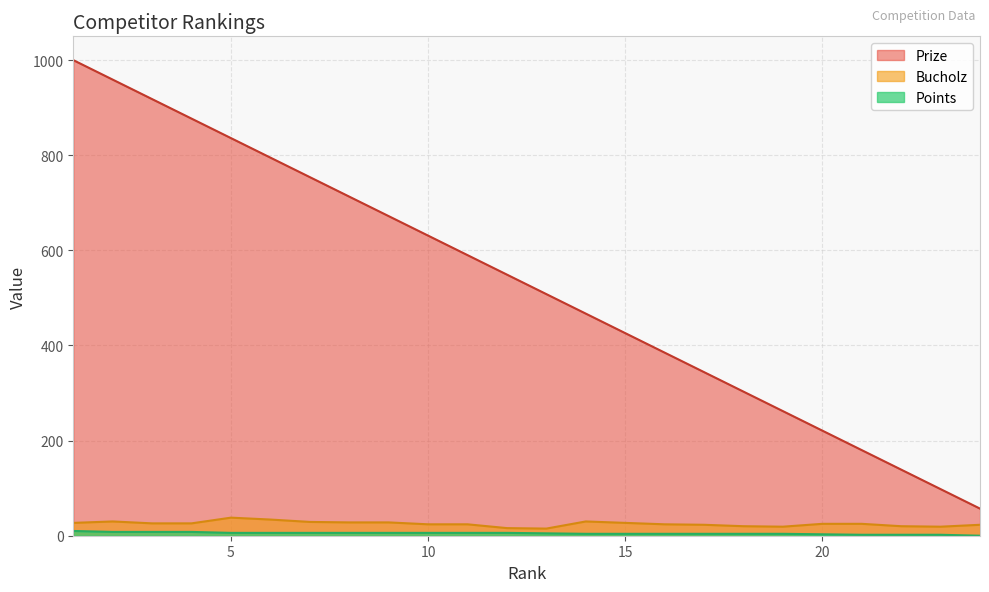

What is the difference between the Bucholz values at 8 and 7?

1